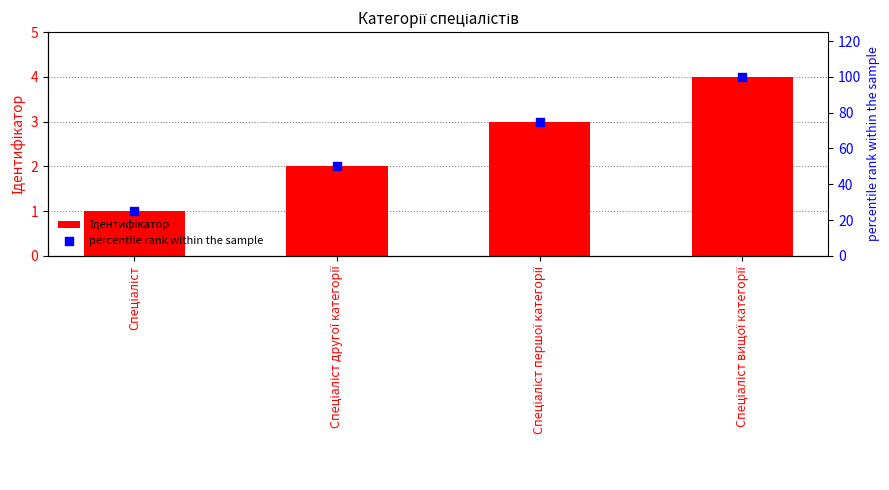

What are all the series names shown in the legend?

Ідентифікатор, percentile rank within the sample